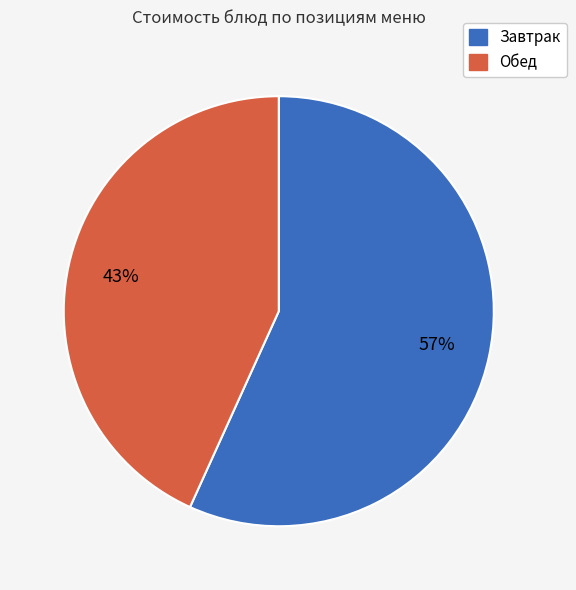

What percentage is the Обед slice, to the nearest percent?

43%